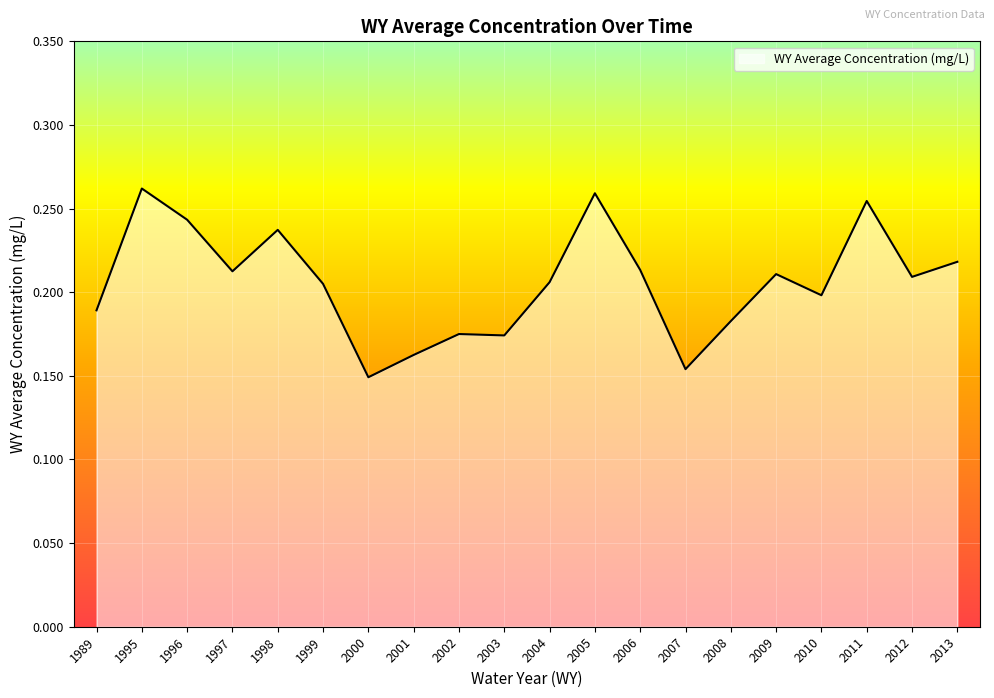

Is it true that the value at 2004 is 0.1?

False